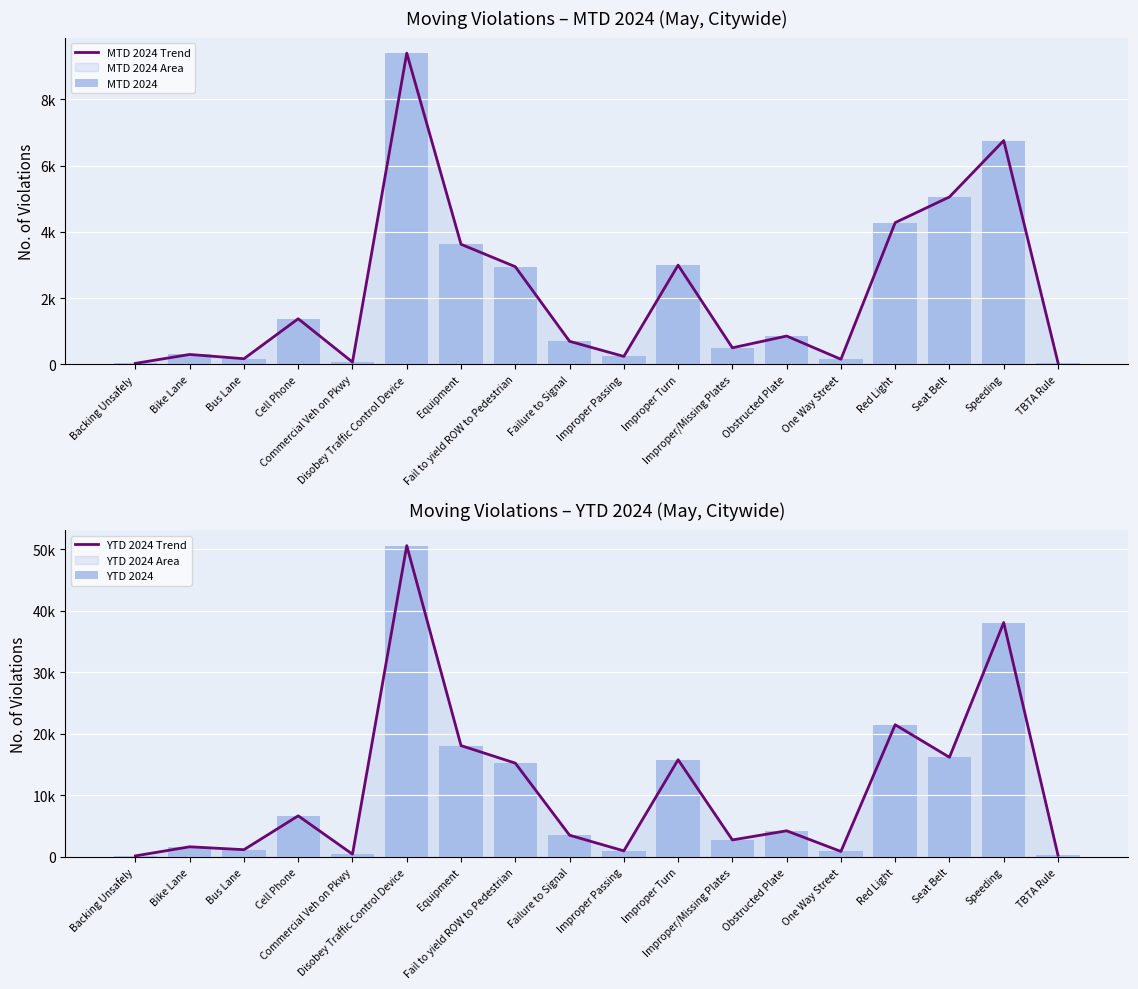

What is the label of the 9th bar from the right?

Improper Passing